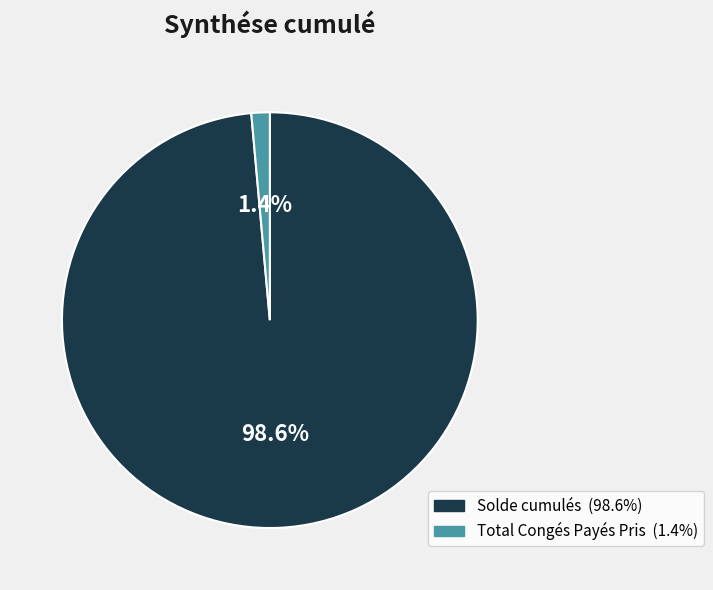

How many segments does this pie chart have?

2